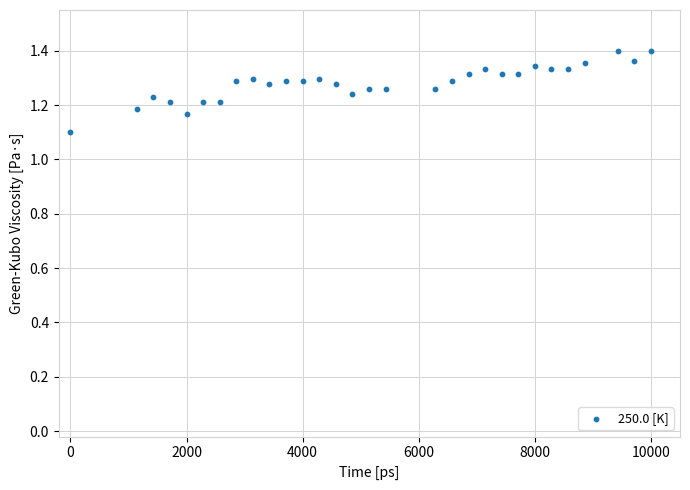

What is the range of Y values (max minus min)?

0.3